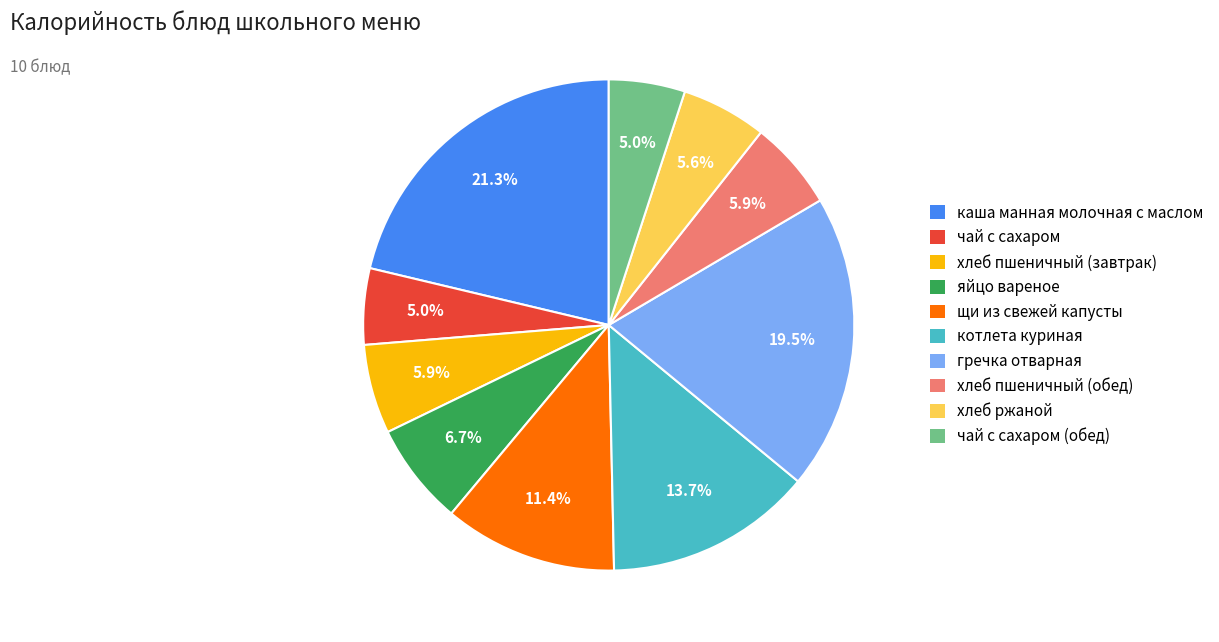

To the nearest percent, what is the difference between the largest and smallest slice percentages?

16%